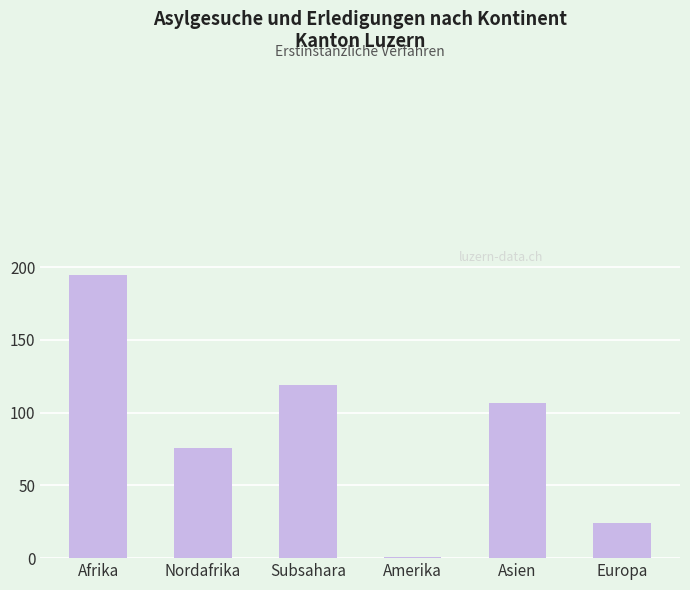

Which has a higher value, Asien or Europa?

Asien